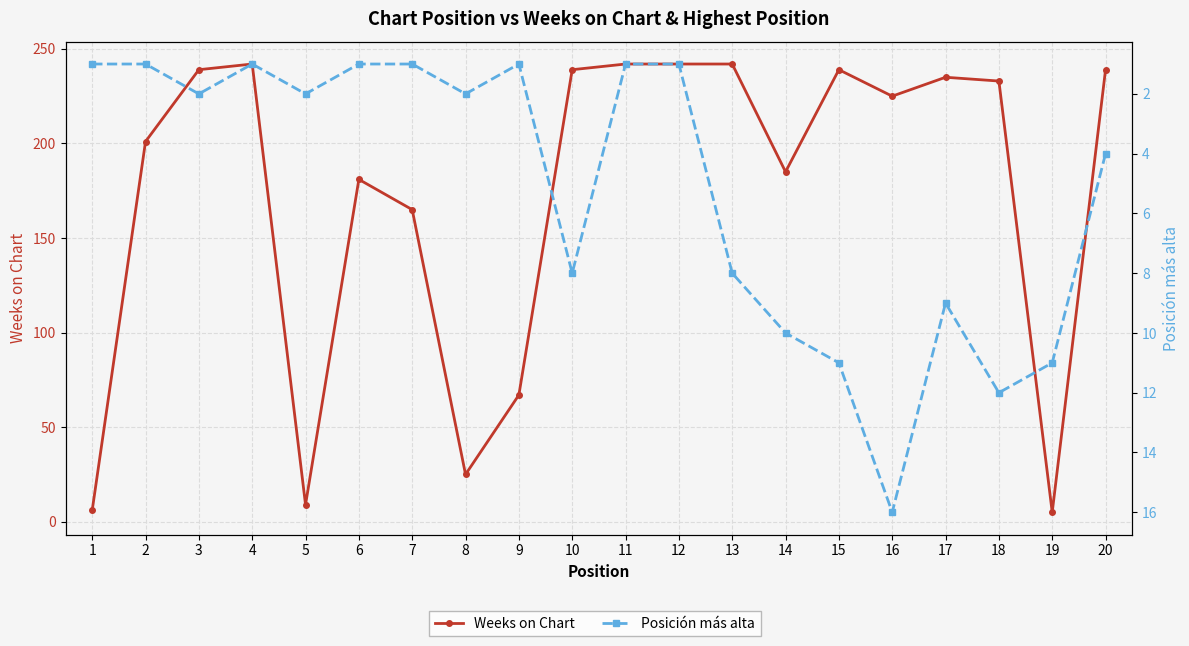

What are all the series names shown in the legend?

Weeks on Chart, Posición más alta